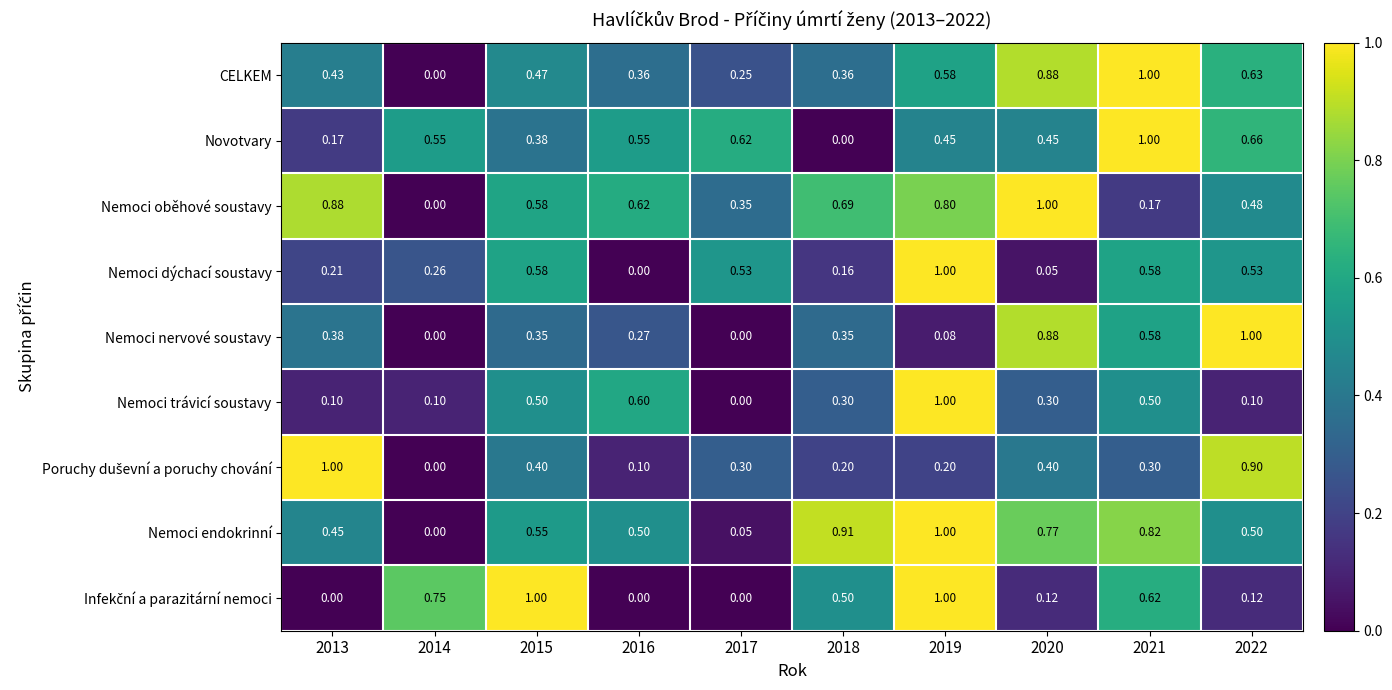

Between 2014 and 2015, which series saw the biggest shift?

Nemoci oběhové soustavy